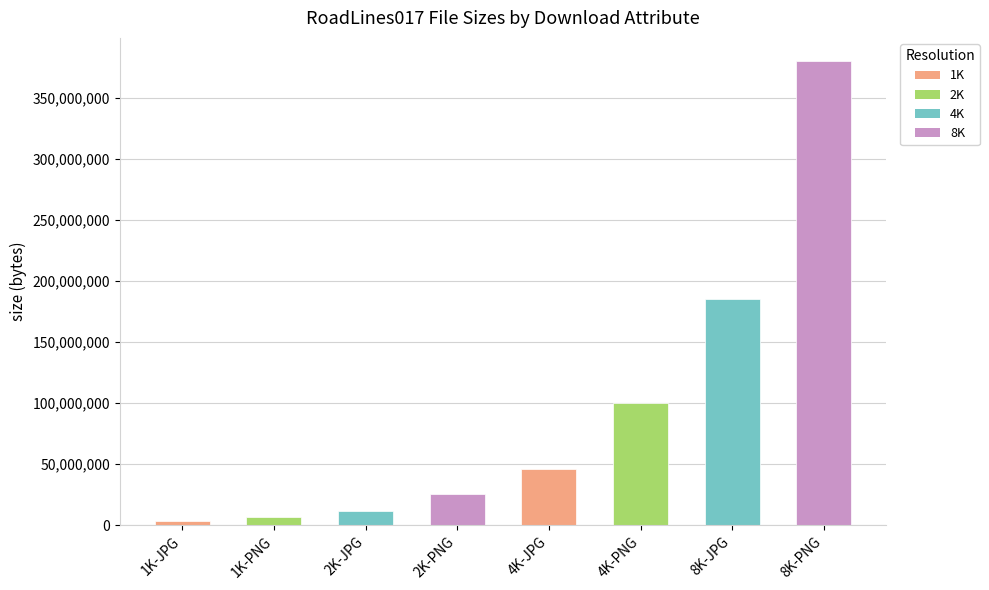

How many bars are there in total?

8